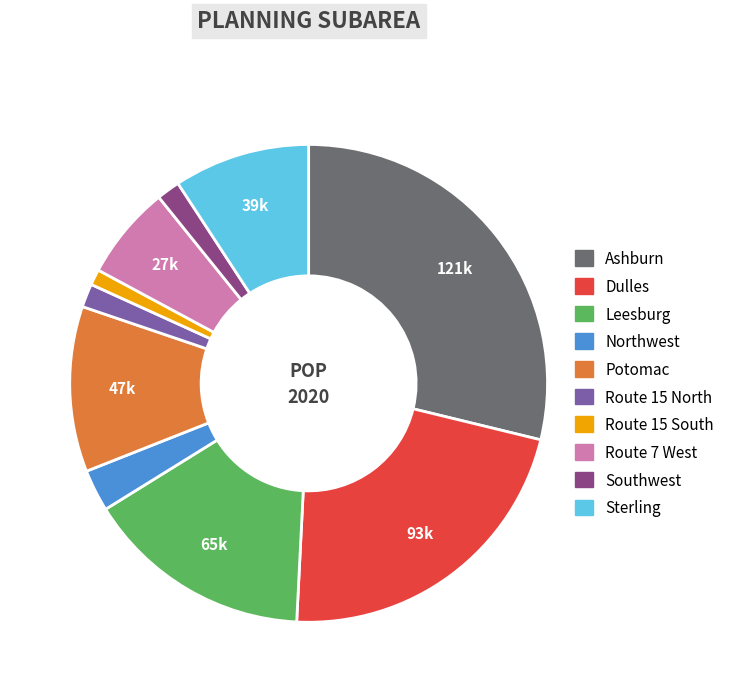

How many segments does this pie chart have?

10